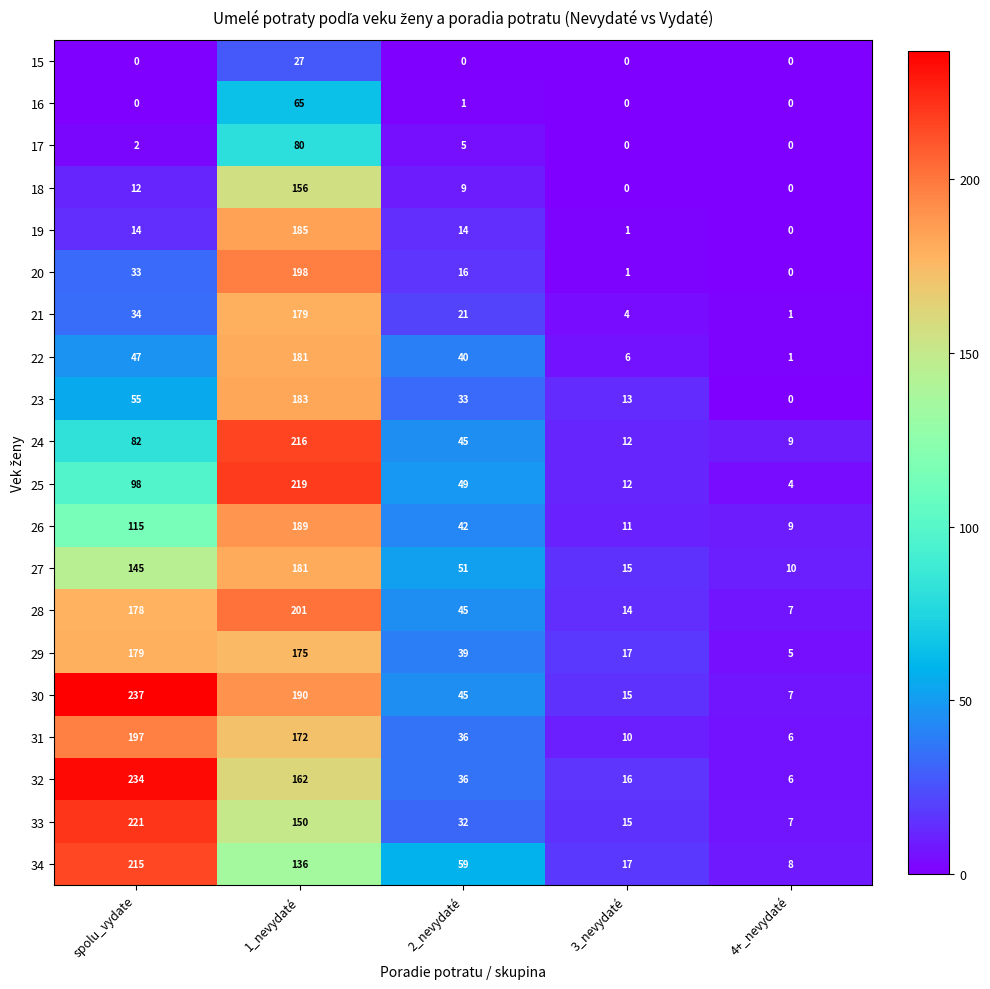

What is the spread (max minus min) of values at spolu_vydate?

237